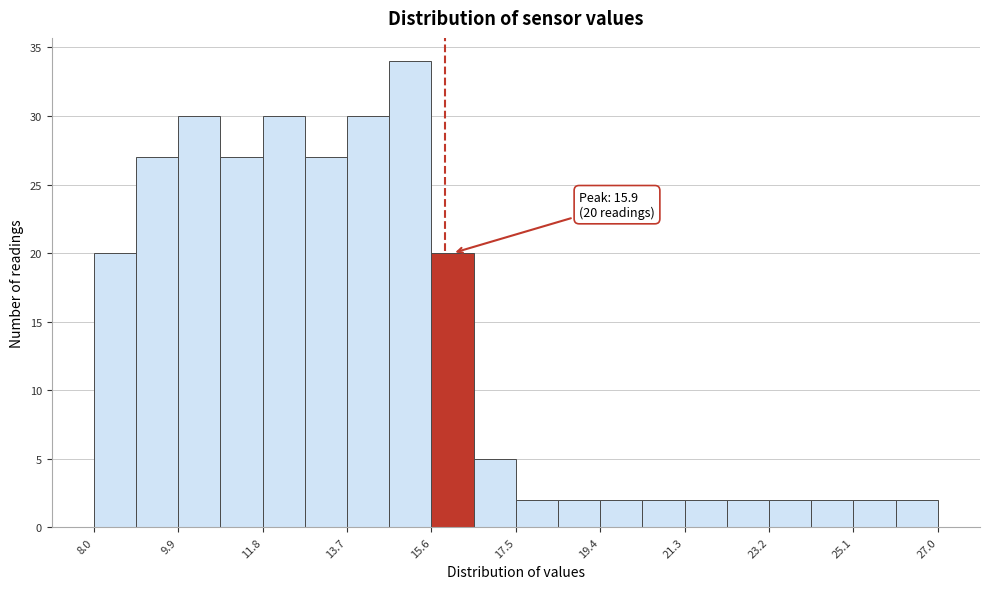

Which range on the x-axis has the tallest bar?

14.65 to 15.60